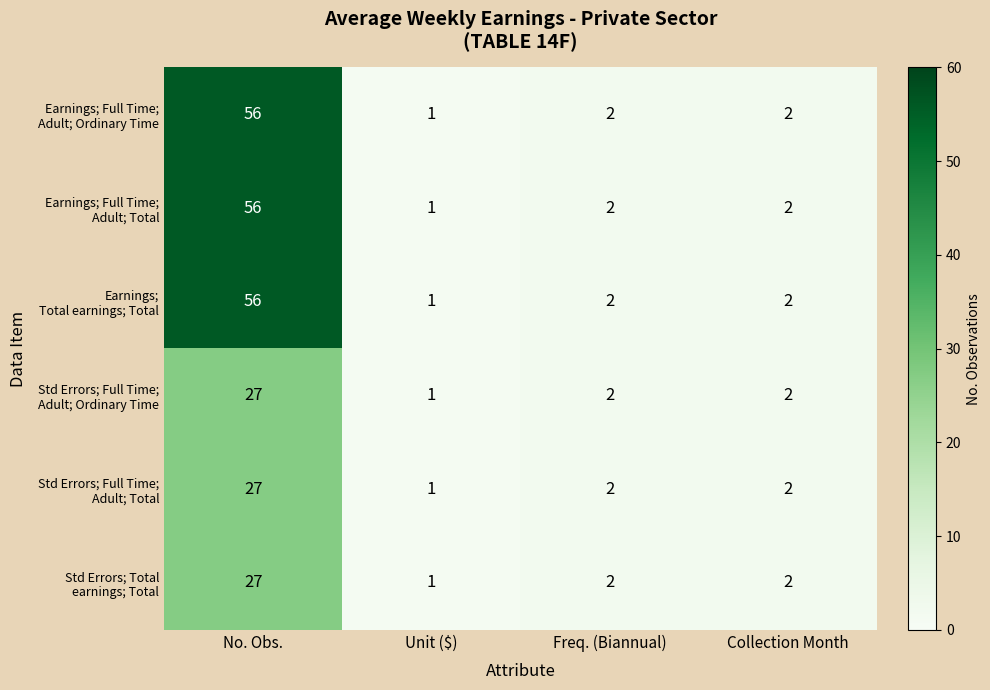

At which category does the chart reach its minimum across all series?

Unit ($)